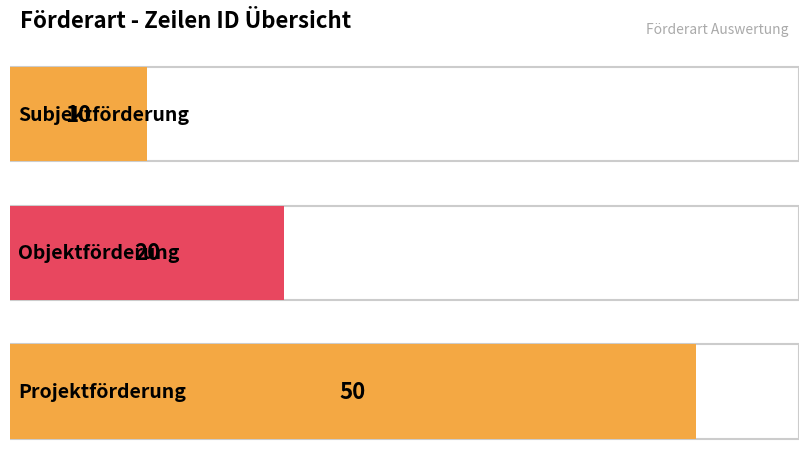

What position from the right is Subjektförderung?

3